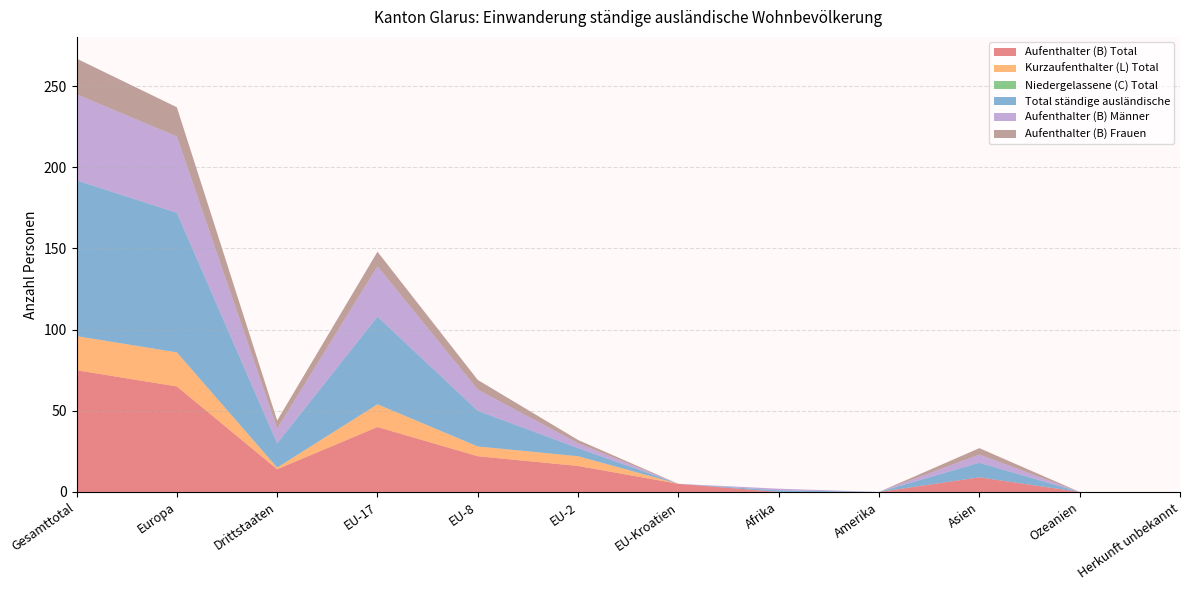

Reading left to right, list all the values displayed in this chart.

Aufenthalter (B) Total: Gesamttotal=75	Europa=65	Drittstaaten=14	EU-17=40	EU-8=22	EU-2=16	EU-Kroatien=5	Afrika=0	Amerika=0	Asien=9	Ozeanien=0	Herkunft unbekannt=0
Kurzaufenthalter (L) Total: Gesamttotal=21	Europa=21	Drittstaaten=1	EU-17=14	EU-8=6	EU-2=6	EU-Kroatien=0	Afrika=0	Amerika=0	Asien=0	Ozeanien=0	Herkunft unbekannt=0
Niedergelassene (C) Total: Gesamttotal=0	Europa=0	Drittstaaten=0	EU-17=0	EU-8=0	EU-2=0	EU-Kroatien=0	Afrika=0	Amerika=0	Asien=0	Ozeanien=0	Herkunft unbekannt=0
Total ständige ausländische: Gesamttotal=96	Europa=86	Drittstaaten=15	EU-17=54	EU-8=22	EU-2=5	EU-Kroatien=0	Afrika=1	Amerika=0	Asien=9	Ozeanien=0	Herkunft unbekannt=0
Aufenthalter (B) Männer: Gesamttotal=53	Europa=47	Drittstaaten=9	EU-17=31	EU-8=13	EU-2=3	EU-Kroatien=0	Afrika=1	Amerika=0	Asien=5	Ozeanien=0	Herkunft unbekannt=0
Aufenthalter (B) Frauen: Gesamttotal=22	Europa=18	Drittstaaten=5	EU-17=9	EU-8=6	EU-2=2	EU-Kroatien=0	Afrika=0	Amerika=0	Asien=4	Ozeanien=0	Herkunft unbekannt=0